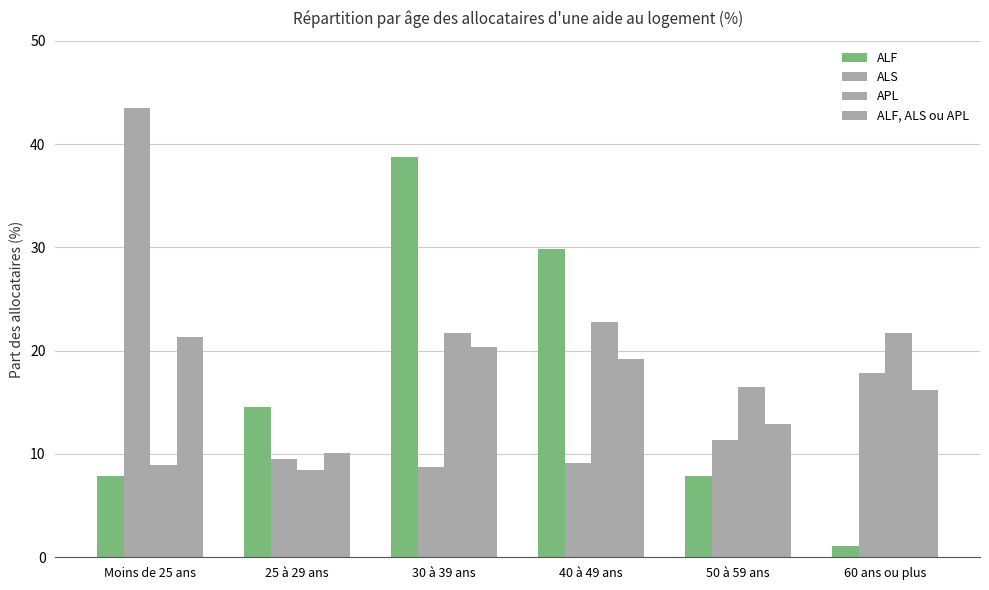

How many bars are there in each group?

4